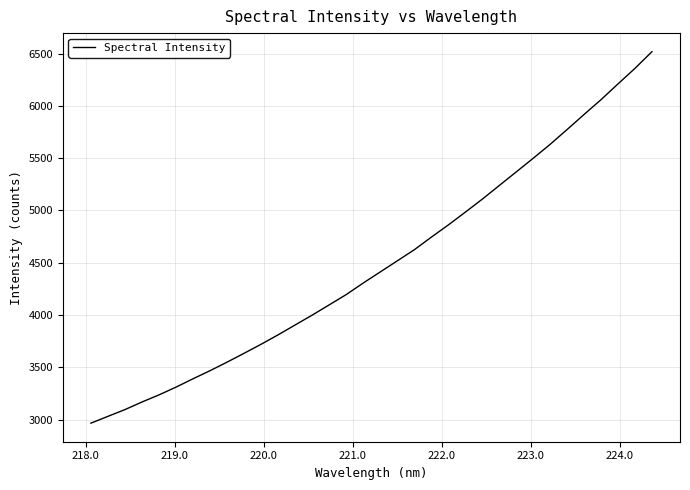

True or false: there are more than 2 points higher than both neighbors.

False